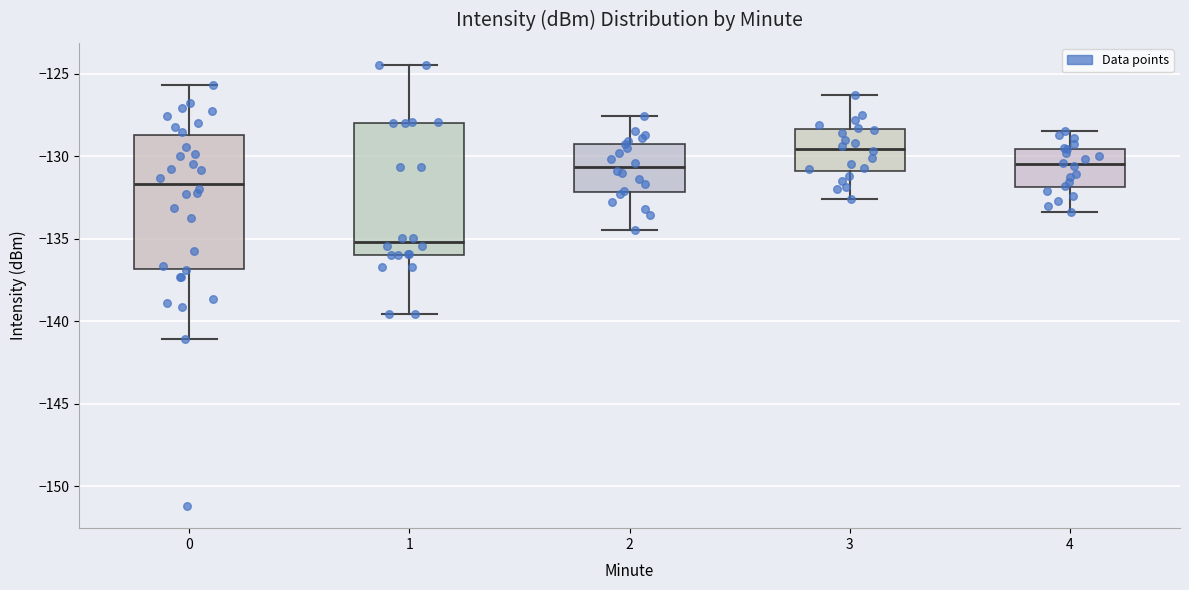

Reading left to right, read every box against the y-axis: the position of its median line, the range the box covers, and the ends of its whiskers. The values are not printed on the chart, so give them approximately, as read against the axis.

0: median -131.5, box -137.0 to -129.0, whiskers -141.0 to -125.5
1: median -135.0, box -136.0 to -128.0, whiskers -139.5 to -124.5
2: median -130.5, box -132.0 to -129.0, whiskers -134.5 to -127.5
3: median -129.5, box -131.0 to -128.5, whiskers -132.5 to -126.5
4: median -130.5, box -132.0 to -129.5, whiskers -133.5 to -128.5